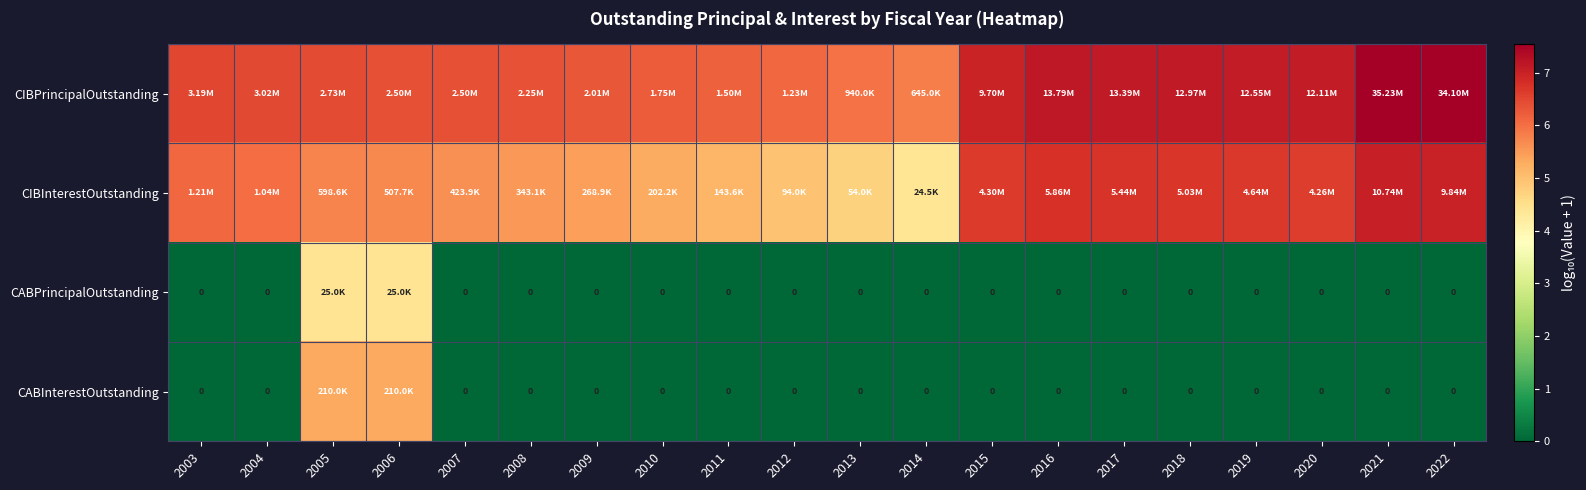

At which label does CIBInterestOutstanding first exceed 6?

2003